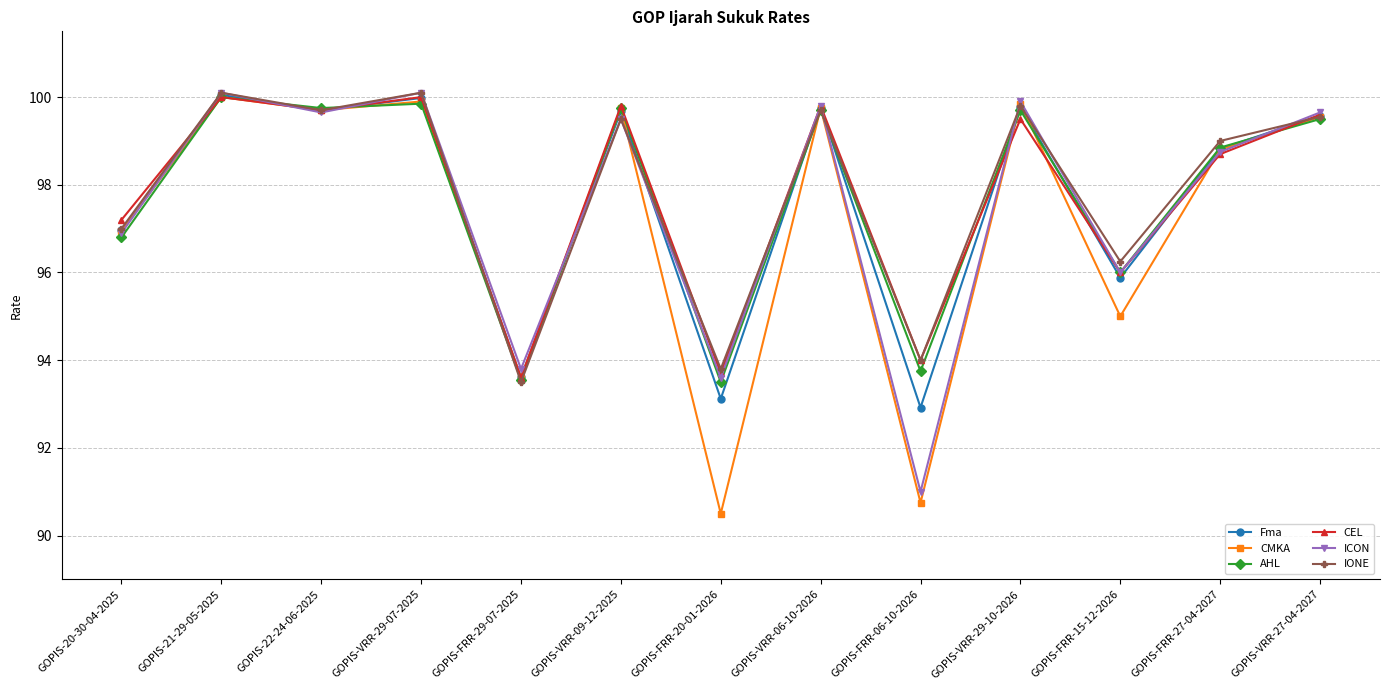

What is the value of the CMKA point at the 4th from the left?

99.9